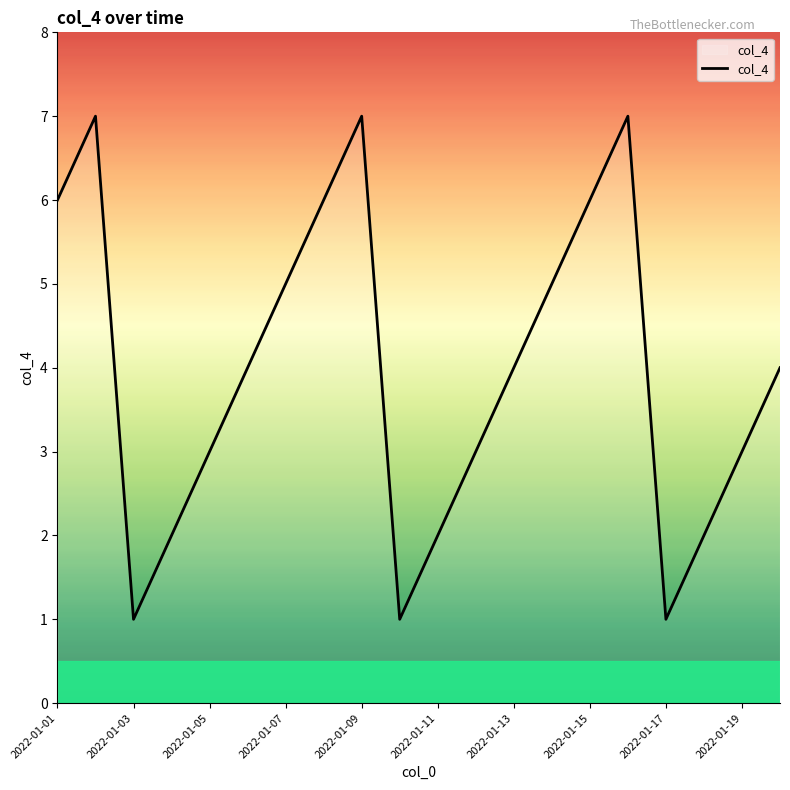

What is the maximum value shown in the chart?

7